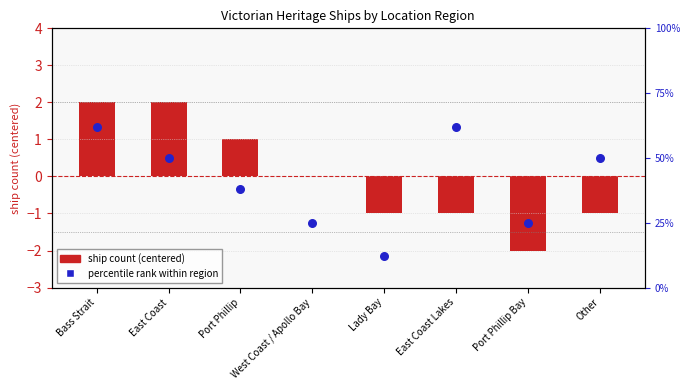

Which series contains the highest Y value?

percentile rank within region